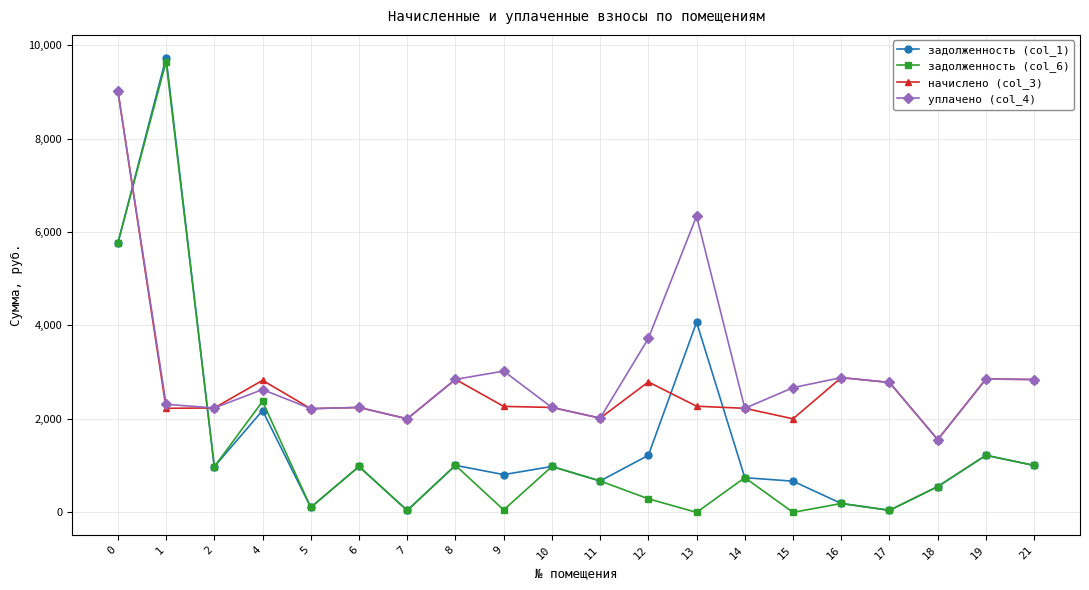

How many intersections are there between задолженность (col_6) and начислено (col_3)?

2